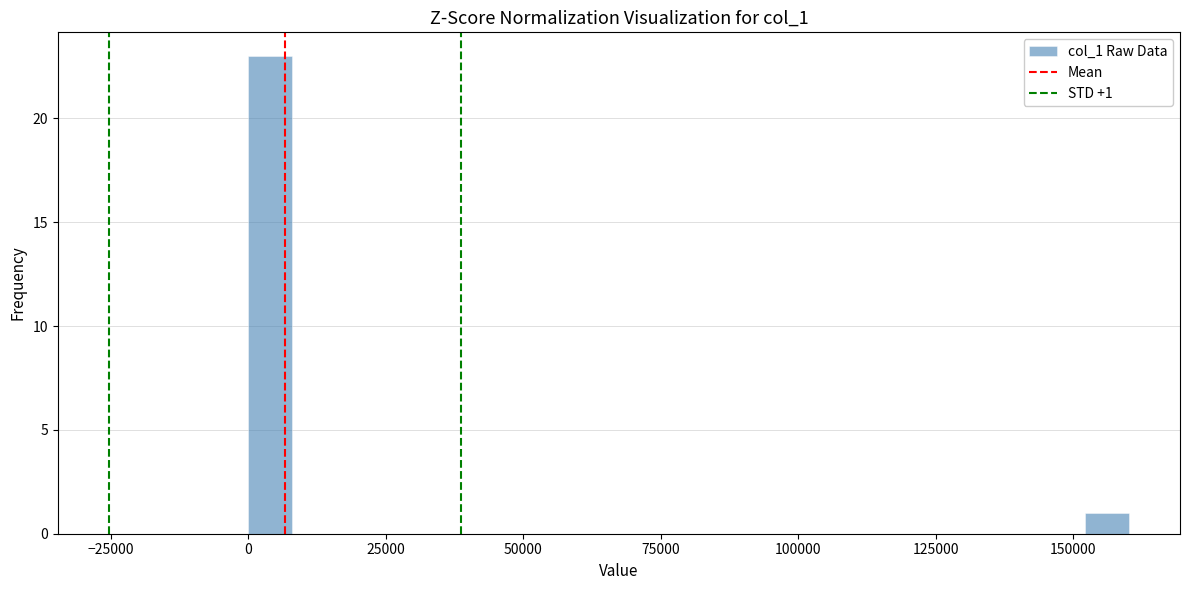

Around what value on the x-axis is the tallest bar? Give the approximate position of its centre, as read against the axis.

5000